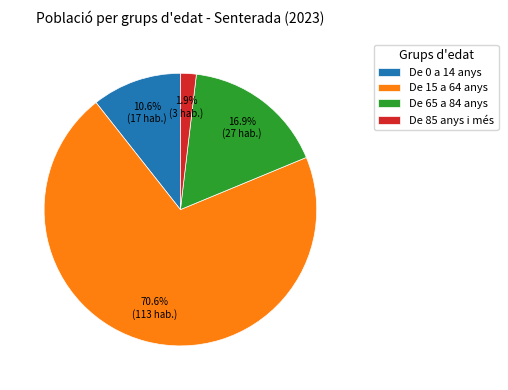

How many slices are in this pie chart?

4